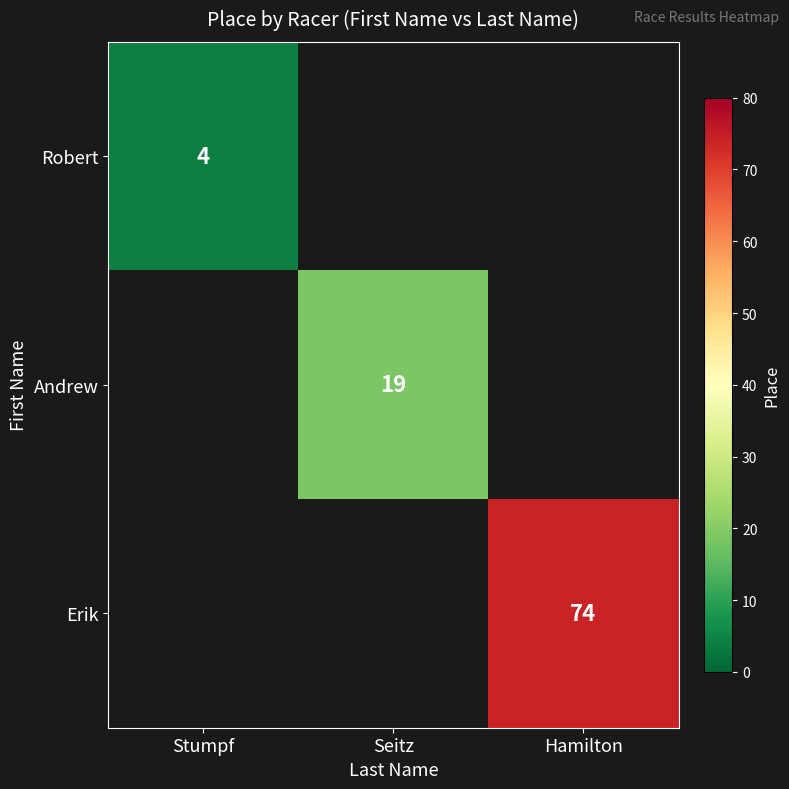

The Andrew series shows 19 at Seitz. True or false?

True